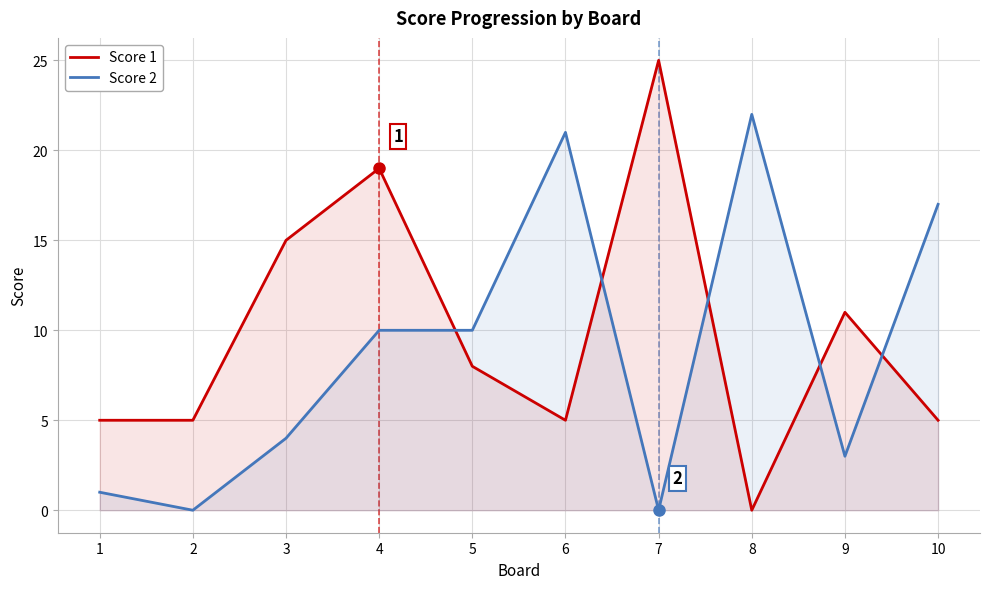

Which series has the largest total across all categories?

Score 1